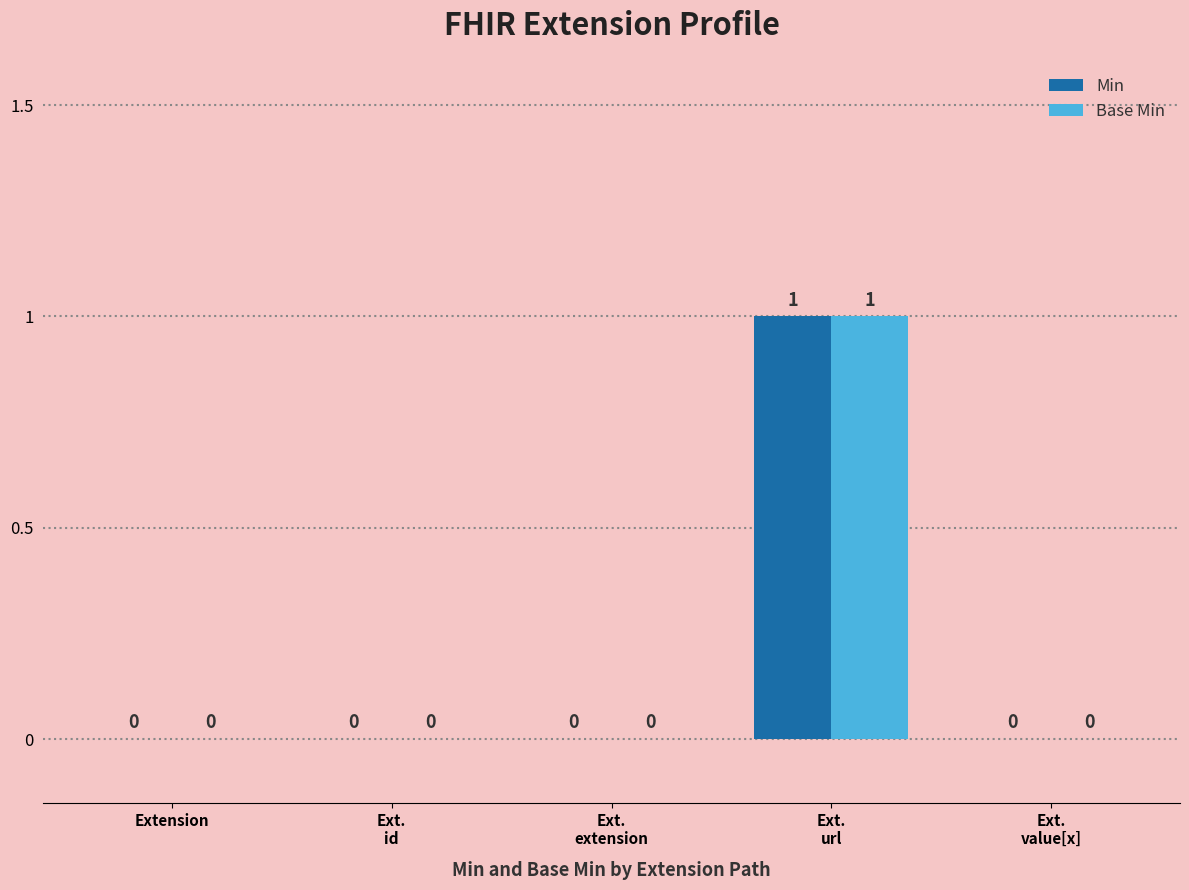

What is the highest value of the Base Min series?

1